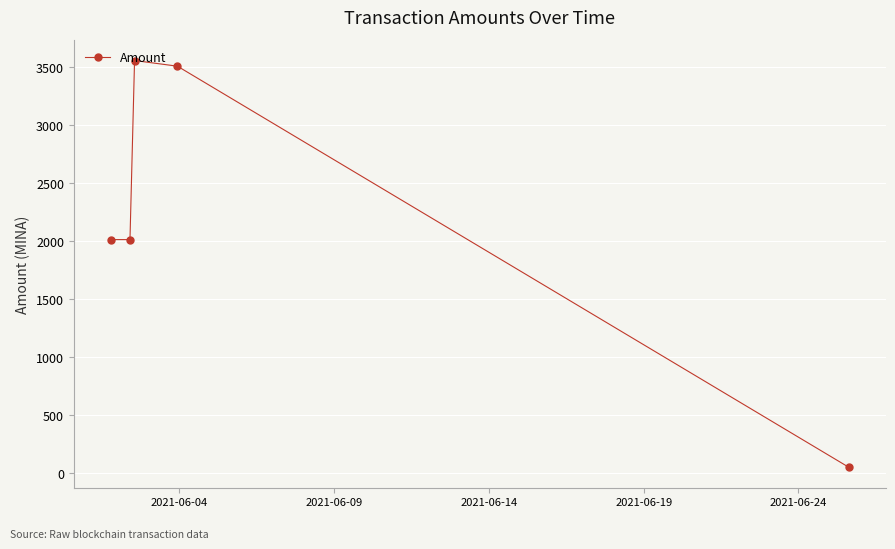

What is the maximum value shown in the chart?

3558.7